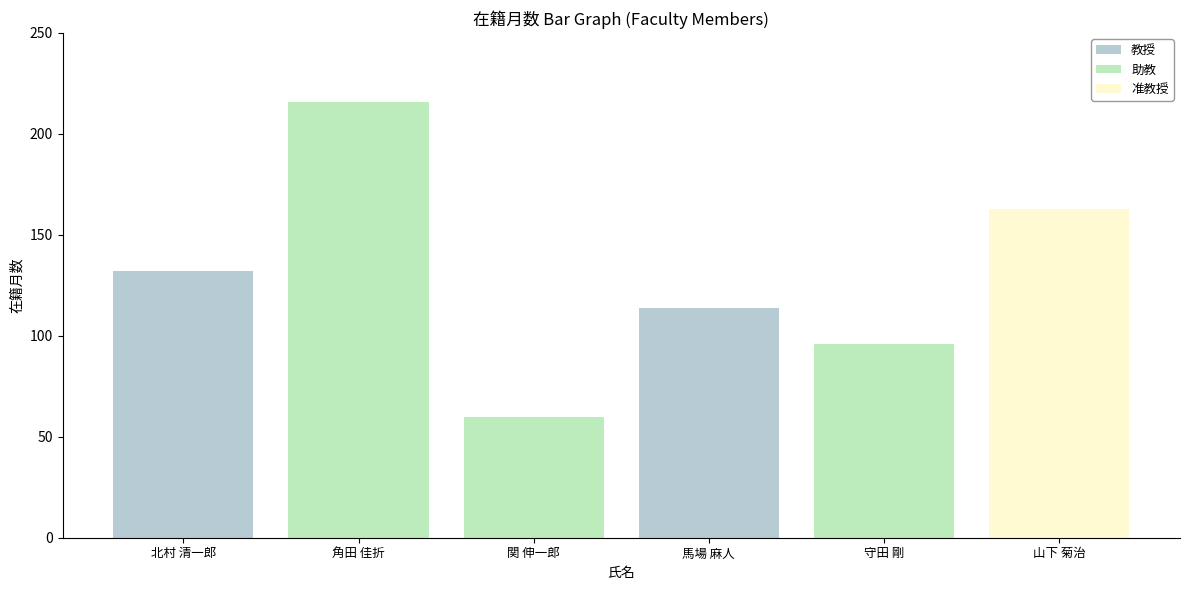

What is the label of the 3rd bar from the left?

関 伸一郎